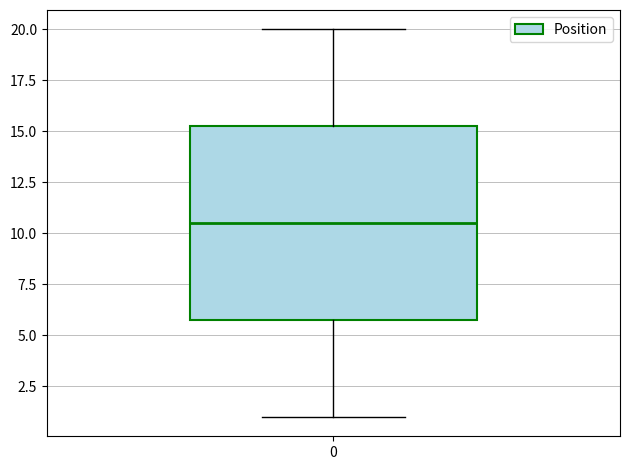

Where does the upper whisker of the box at x = 0 end on the y-axis? The values are not printed on the chart, so give them approximately, as read against the axis.

20.0